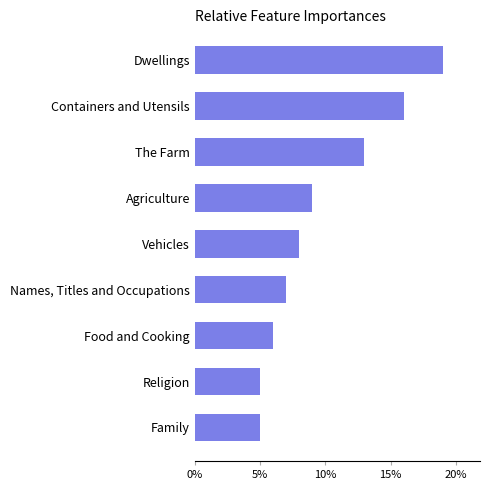

True or false: the data shows 22 at The Farm.

False